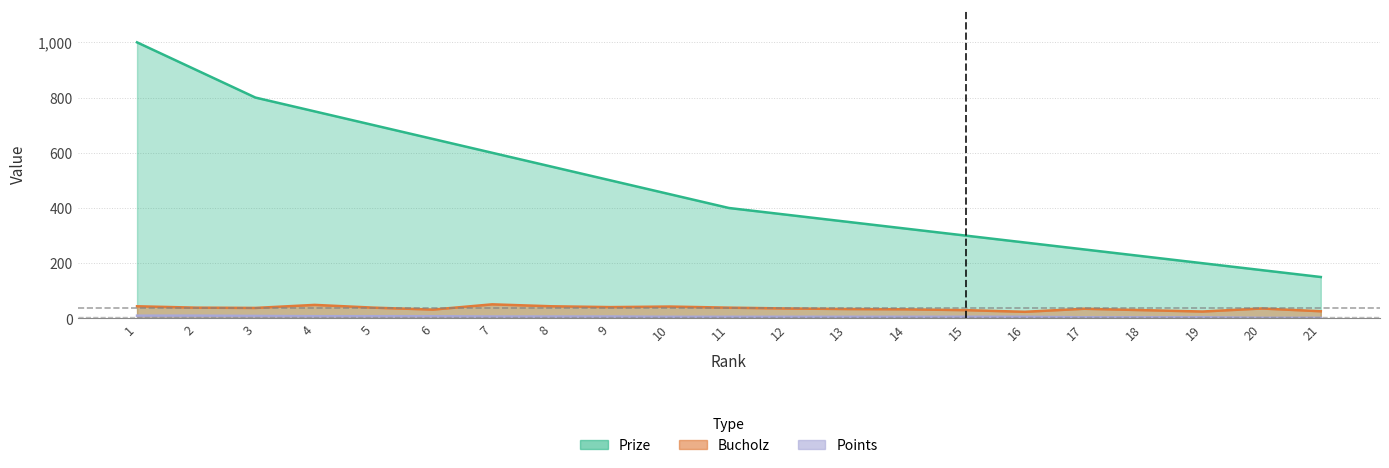

Which series has the widest spread of values?

Prize